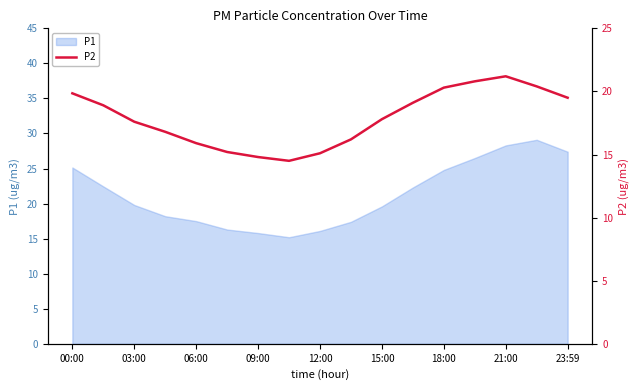

The value of P1 at 00:00 is 25.1. True or false?

True